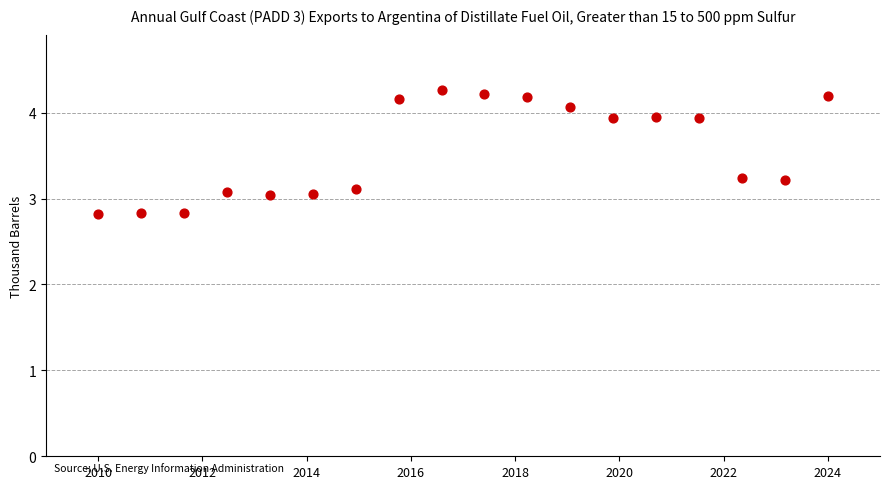

What is the range of Y values (max minus min)?

1.5